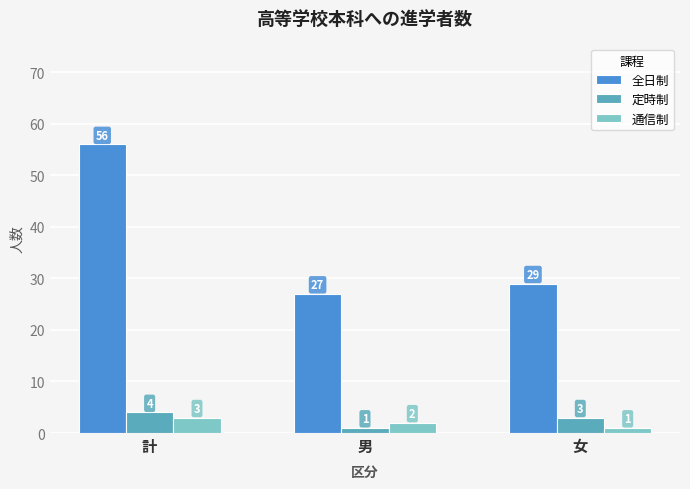

What is the difference between the maximum and minimum values in the 通信制 series?

2